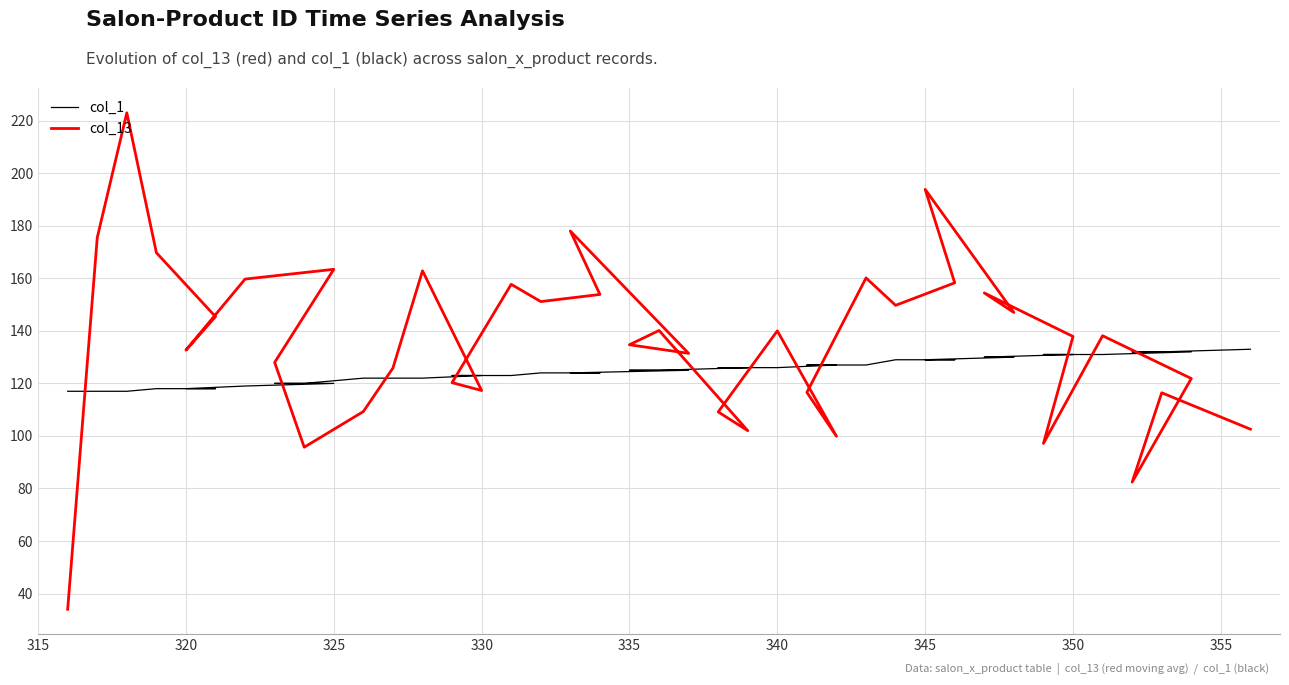

The col_13 series shows 142.3 at 360. True or false?

False